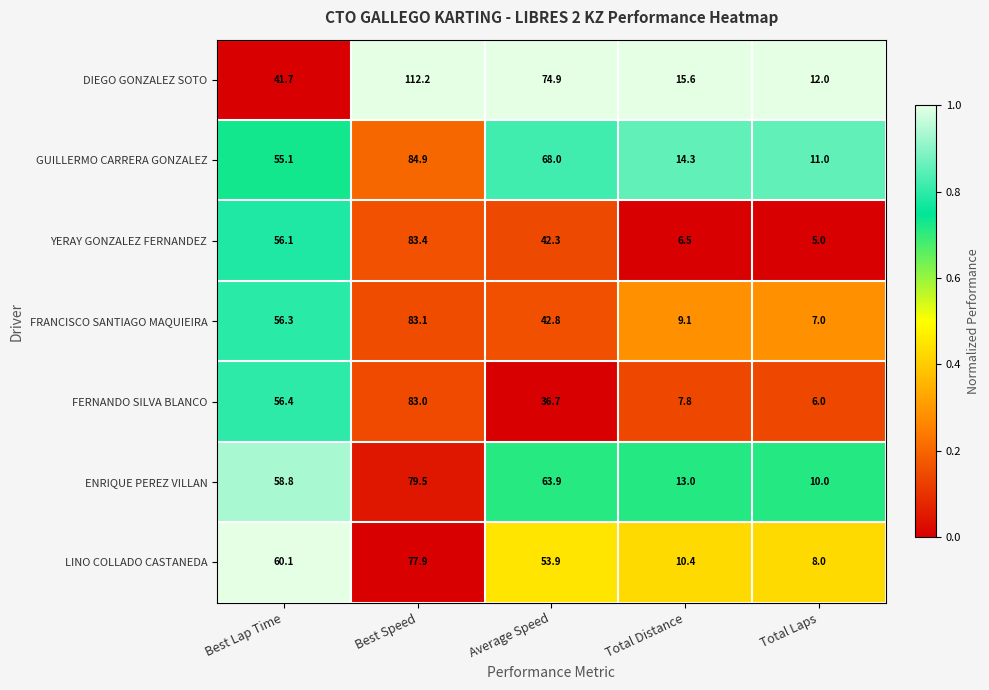

Which series has the largest range (max minus min)?

DIEGO GONZALEZ SOTO